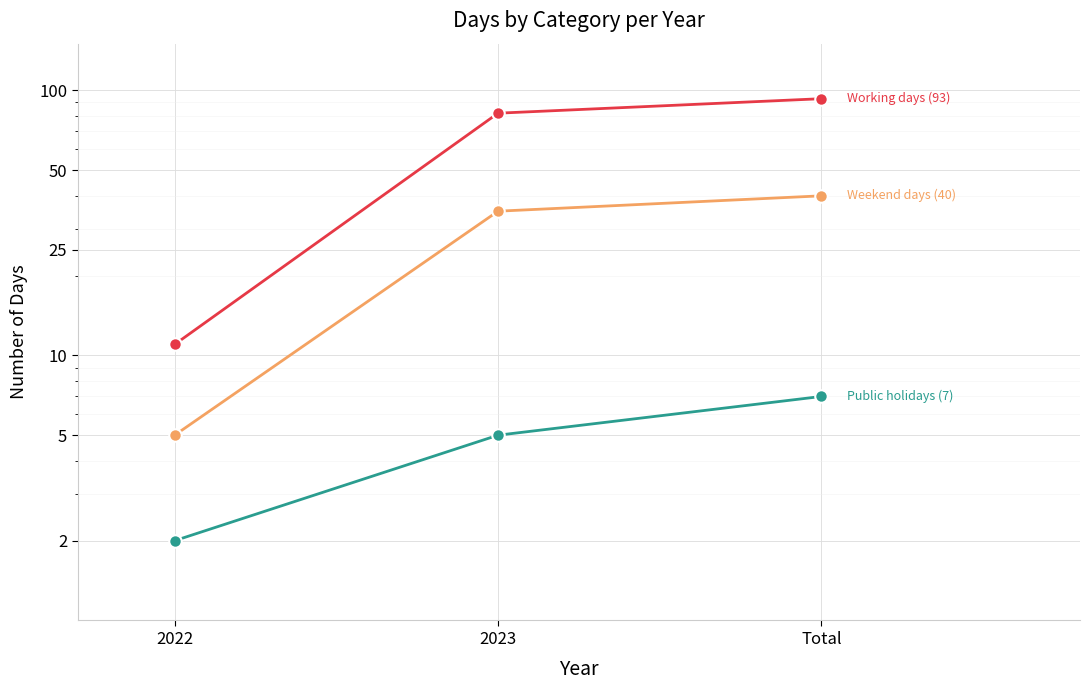

At 2022, list the series in order from largest to smallest.

Working days, Weekend days, Public holidays